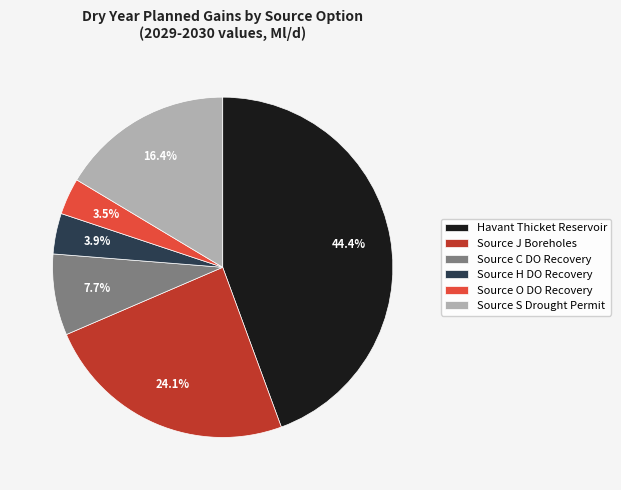

The Source O DO Recovery slice represents 11% of the pie. True or false?

False